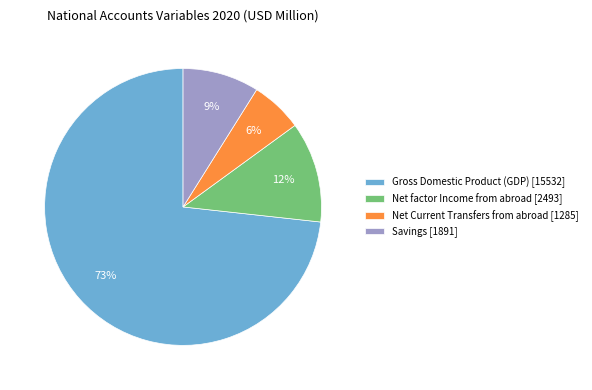

Which slice is the smallest?

Net Current Transfers from abroad